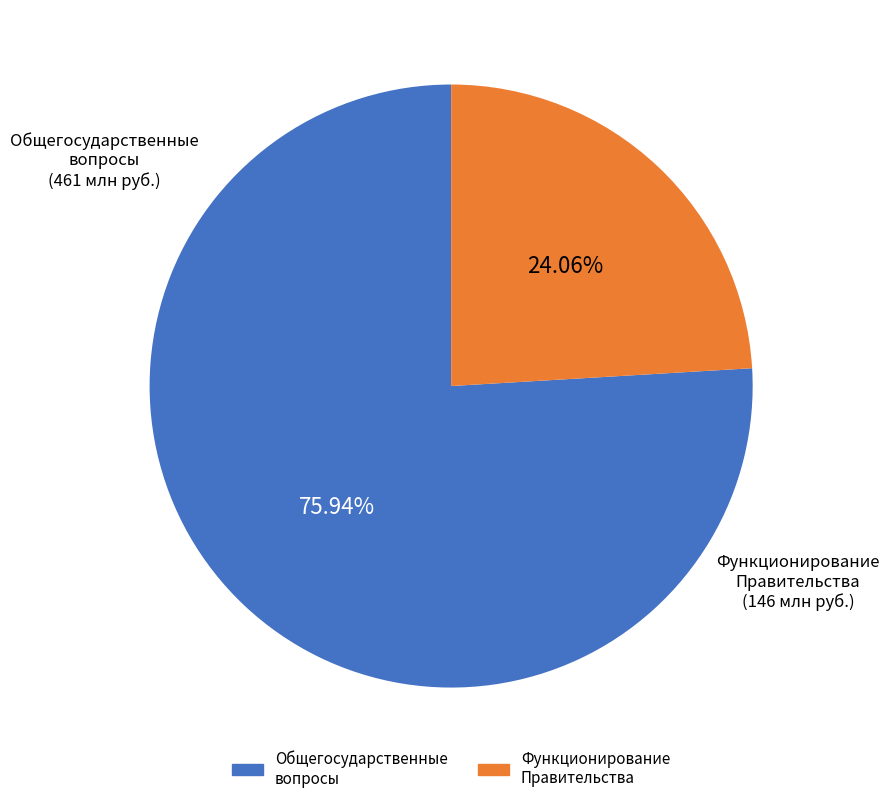

Is there any slice that represents more than half of the pie?

Yes